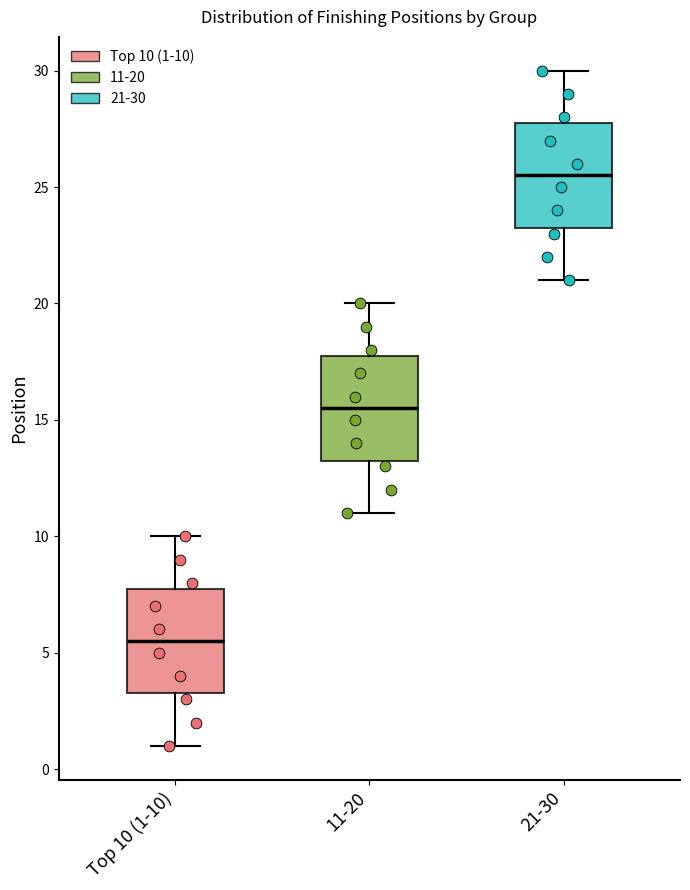

Where does the median line of the box for 21-30 sit on the y-axis? The values are not printed on the chart, so give them approximately, as read against the axis.

25.5